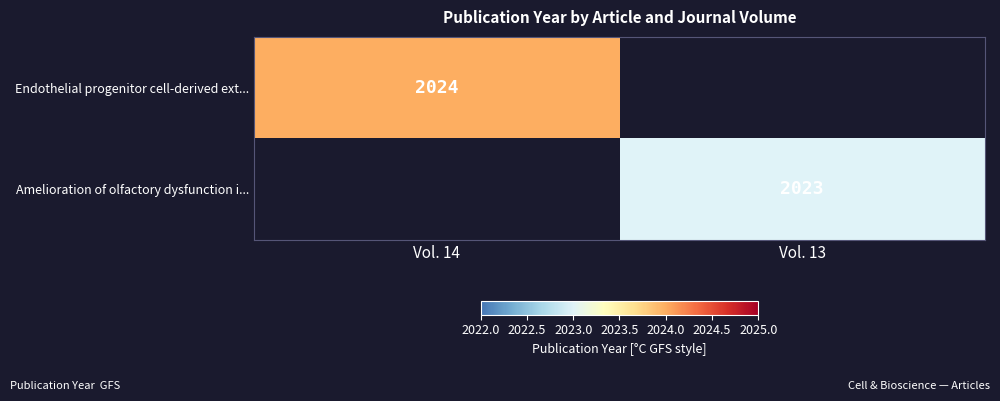

The value of Amelioration of olfactory dysfunction i... at Vol. 13 is 2023. True or false?

True